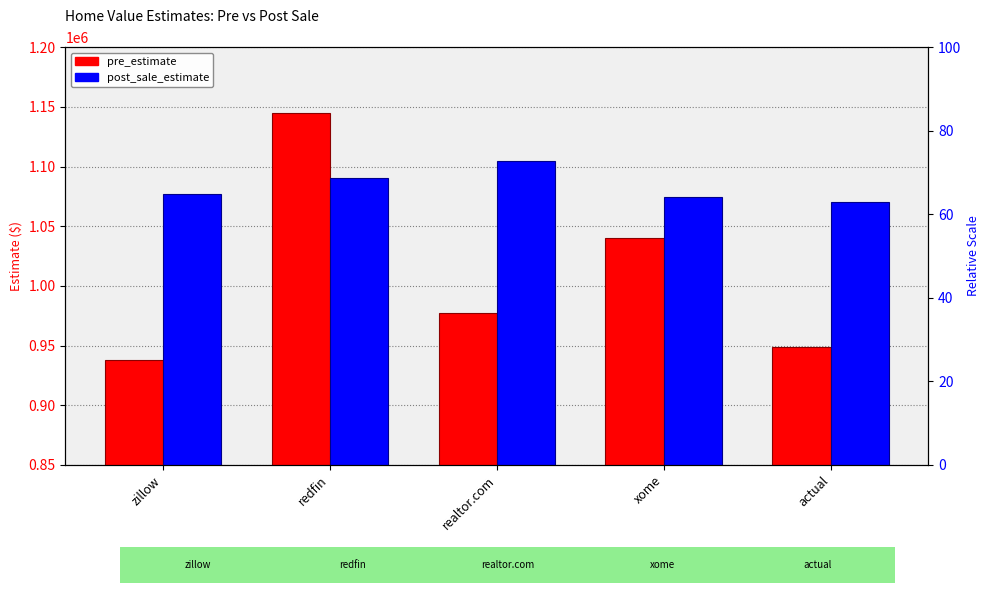

How many bars are there in each group?

2